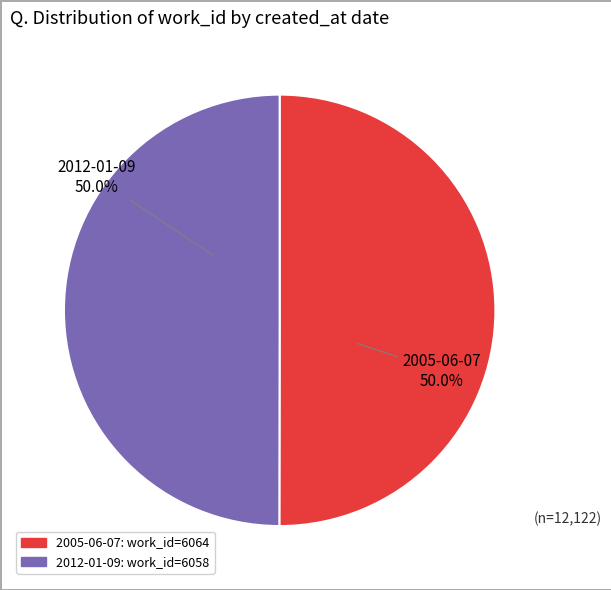

To the nearest percent, what percentage of the pie is 2005-06-07?

50%